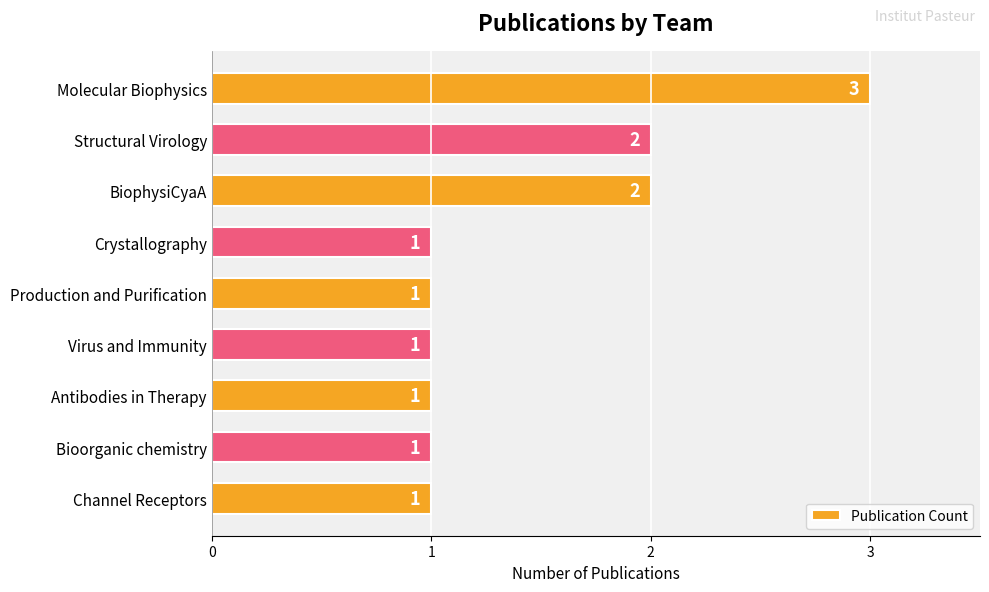

Does the chart contain any negative values?

No